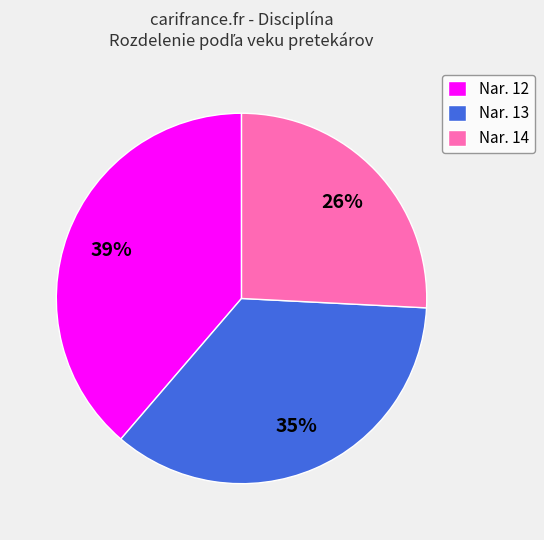

To the nearest percent, what portion does Nar. 12 represent?

39%